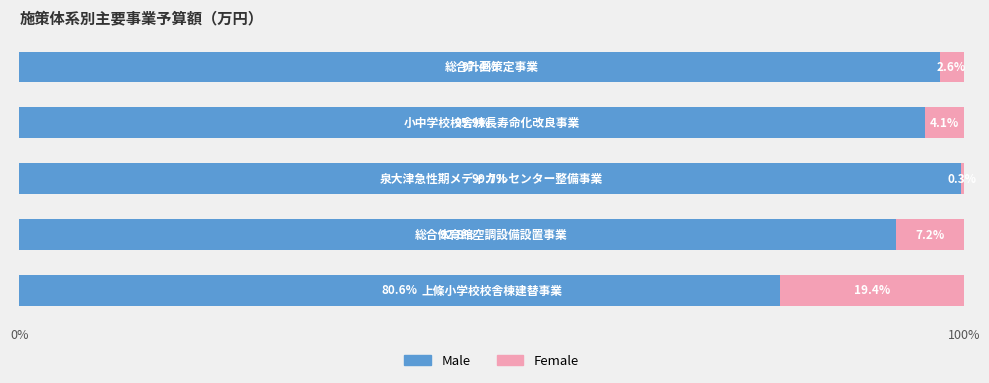

What is the sum of all Male values?

466.4